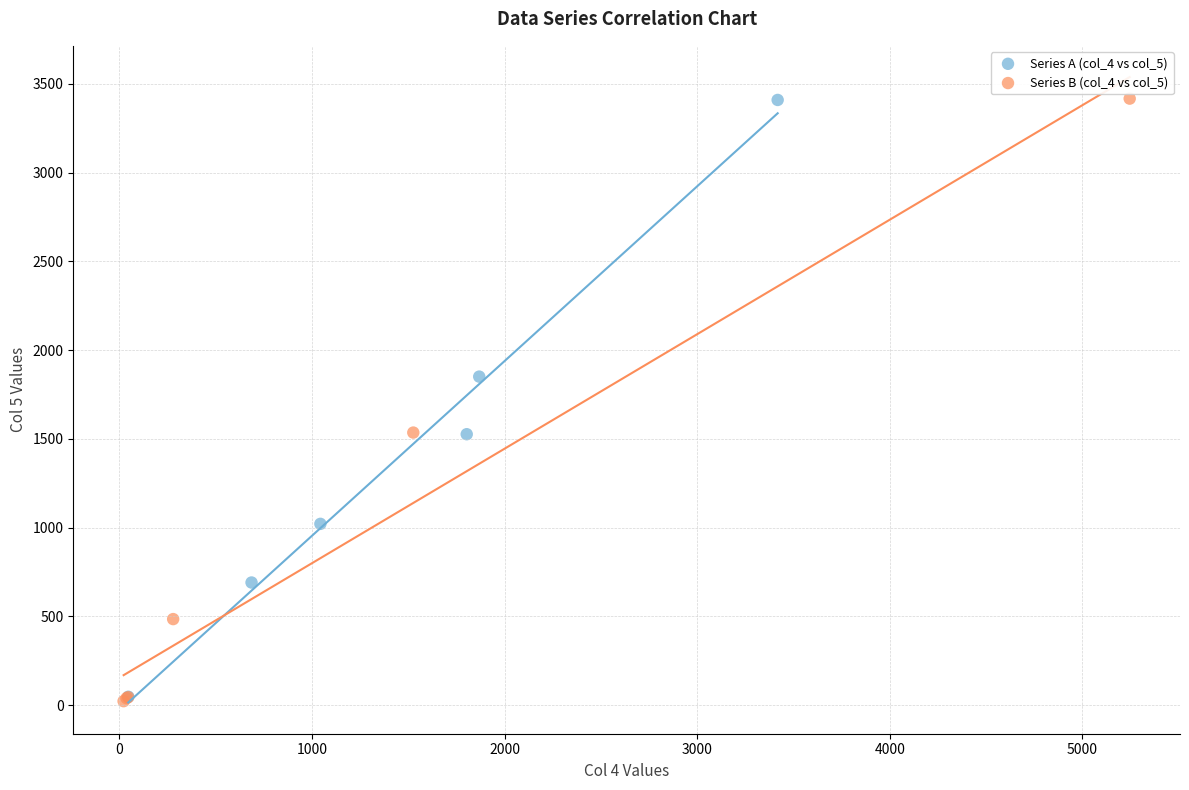

Which series has the widest spread of Y values?

Series B (col_4 vs col_5)